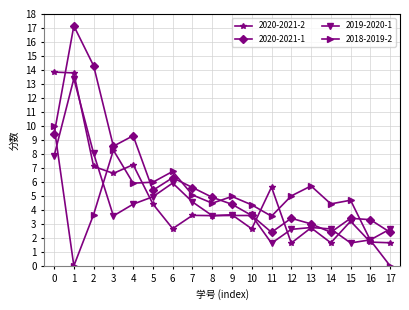

Rank the series at 2 from highest to lowest value.

2020-2021-1, 2019-2020-1, 2020-2021-2, 2018-2019-2